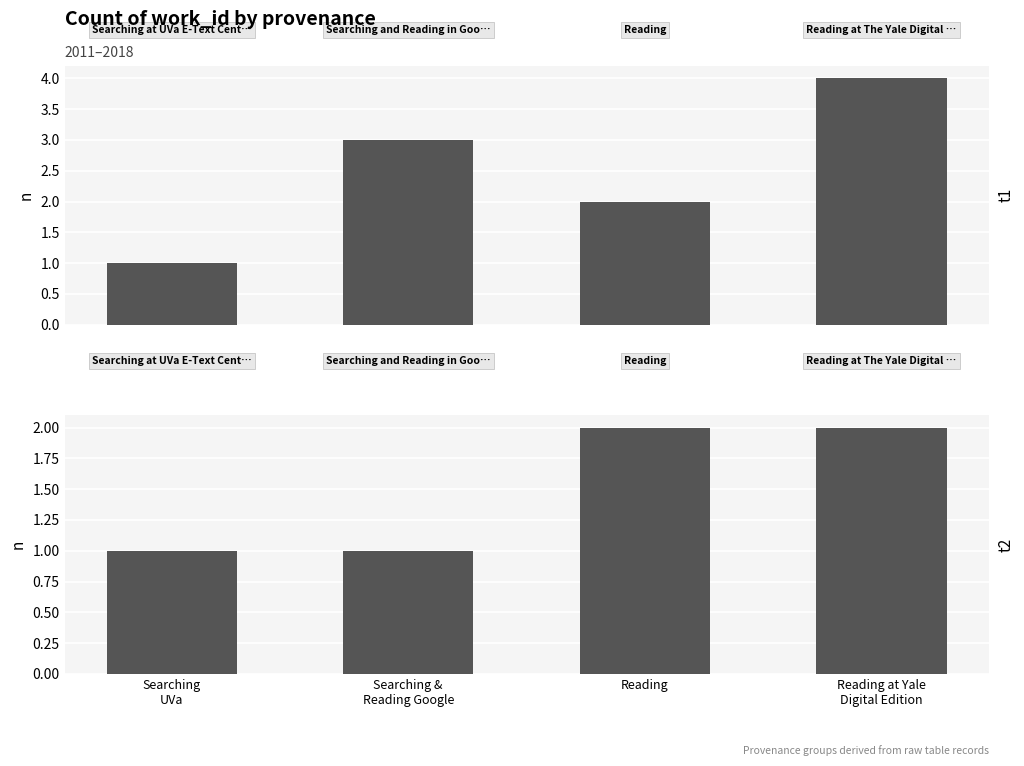

How many bars are there in total?

8